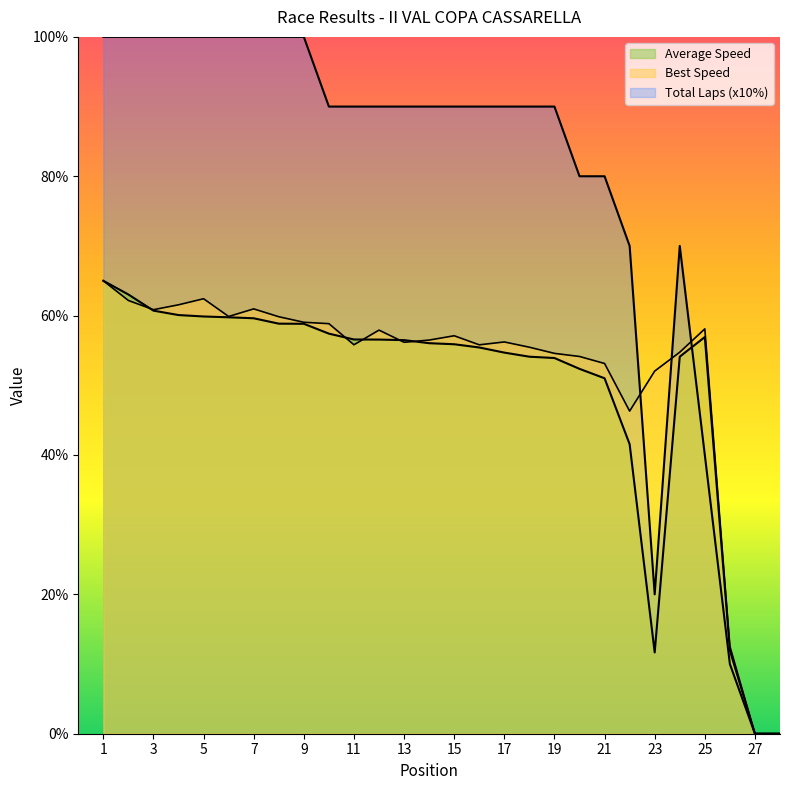

Where is Average Speed nearest to the value 32?

22